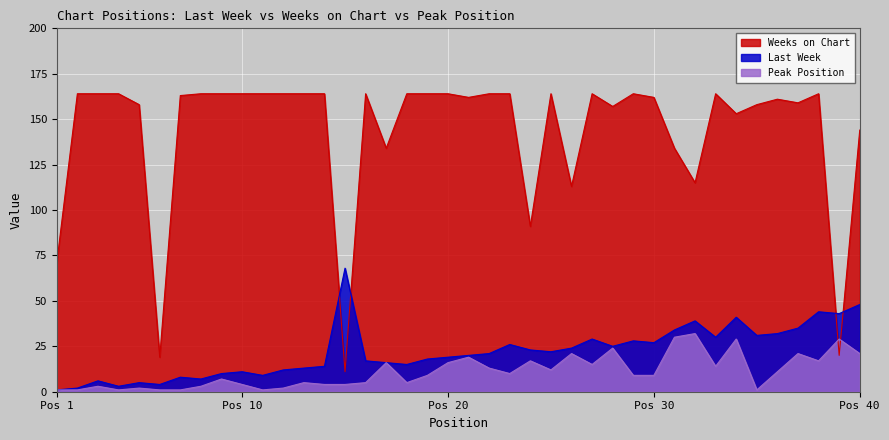

Where is Weeks on Chart nearest to the value 87?

24